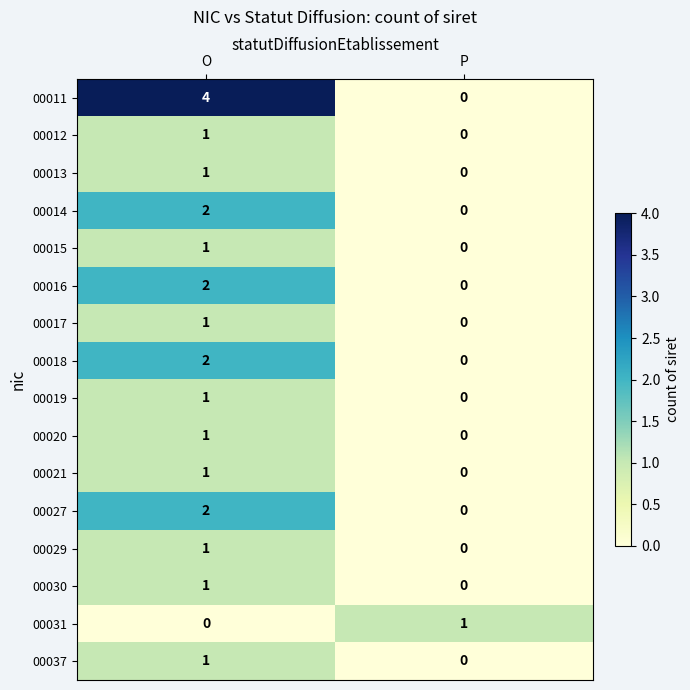

Between O and P, which series saw the biggest shift?

00011